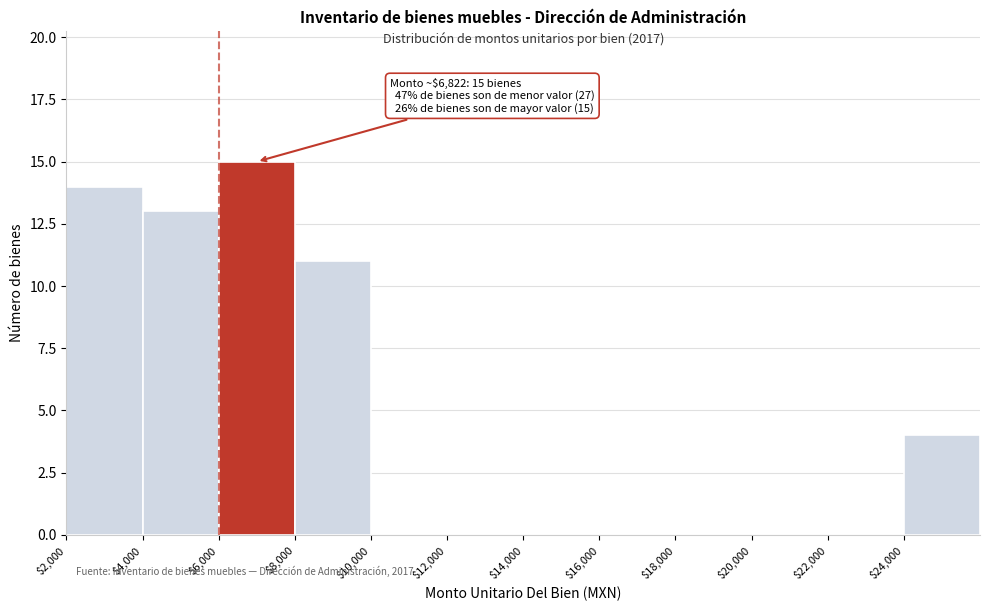

Over which range of the x-axis is the bar tallest?

6000 to 8000